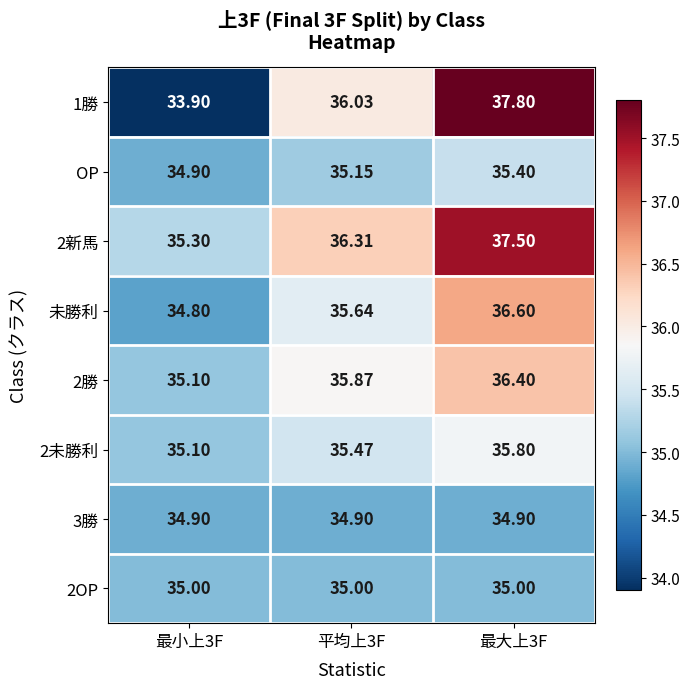

Which series has the largest total across all categories?

2新馬